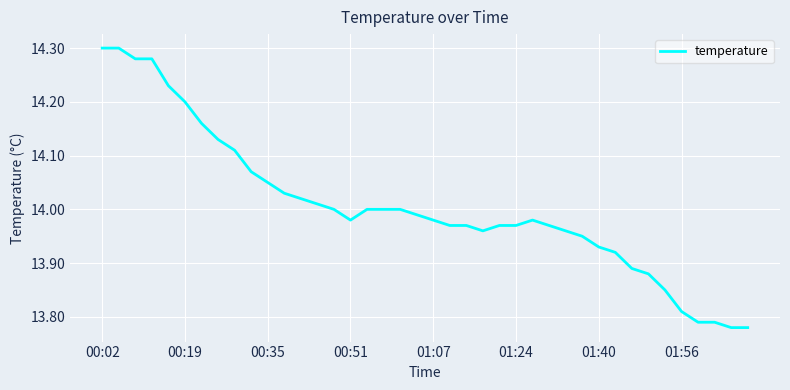

What is the difference between the maximum and minimum values?

0.5